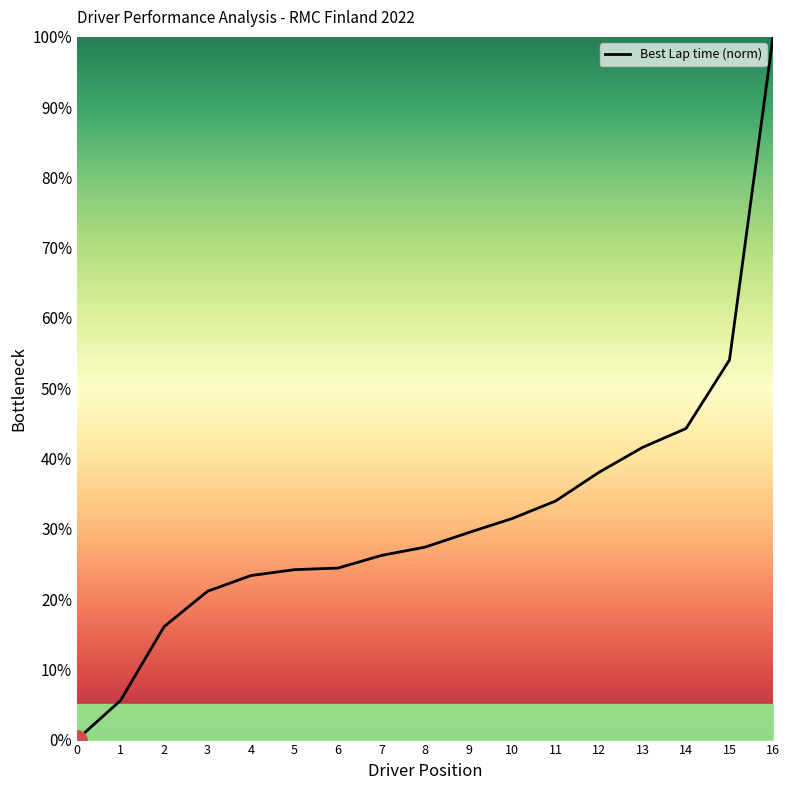

Which label corresponds to the largest value in the chart?

16